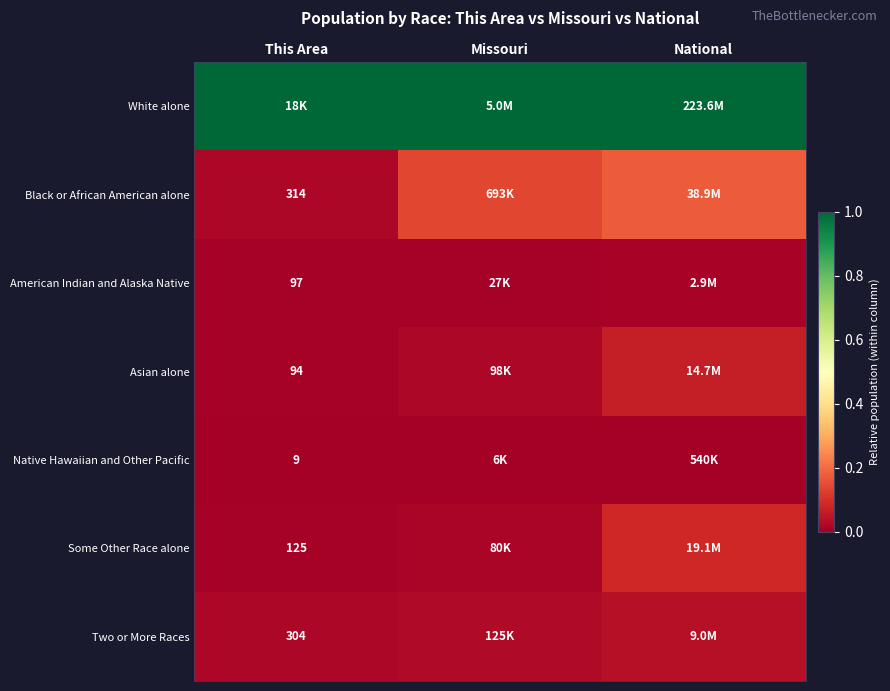

At which label does White alone reach its minimum?

This Area